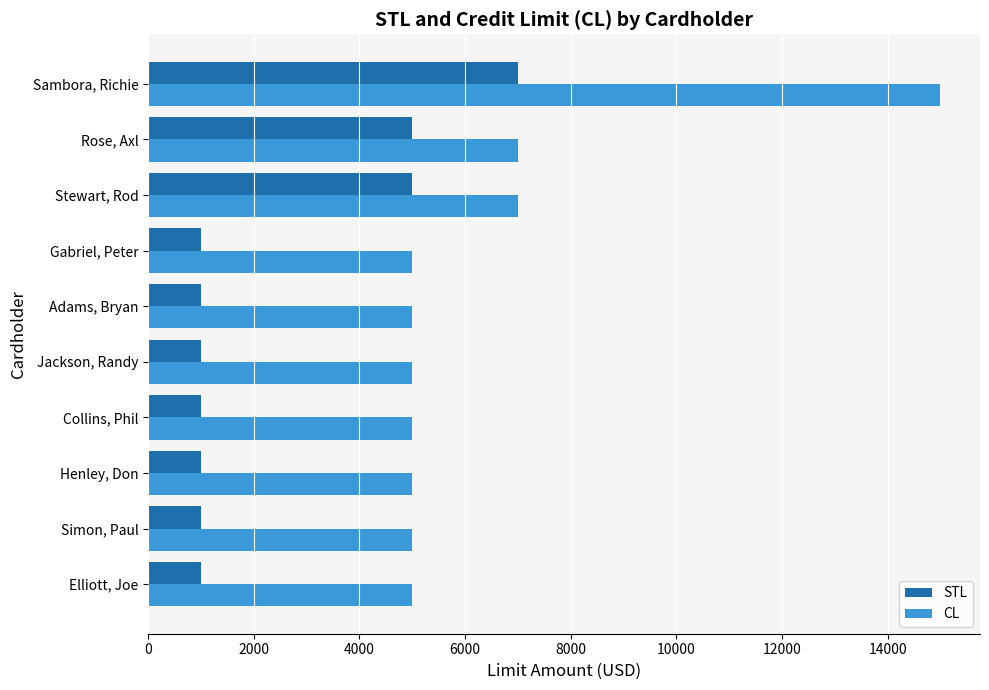

What is the difference between the maximum and minimum values in the STL series?

6000.0